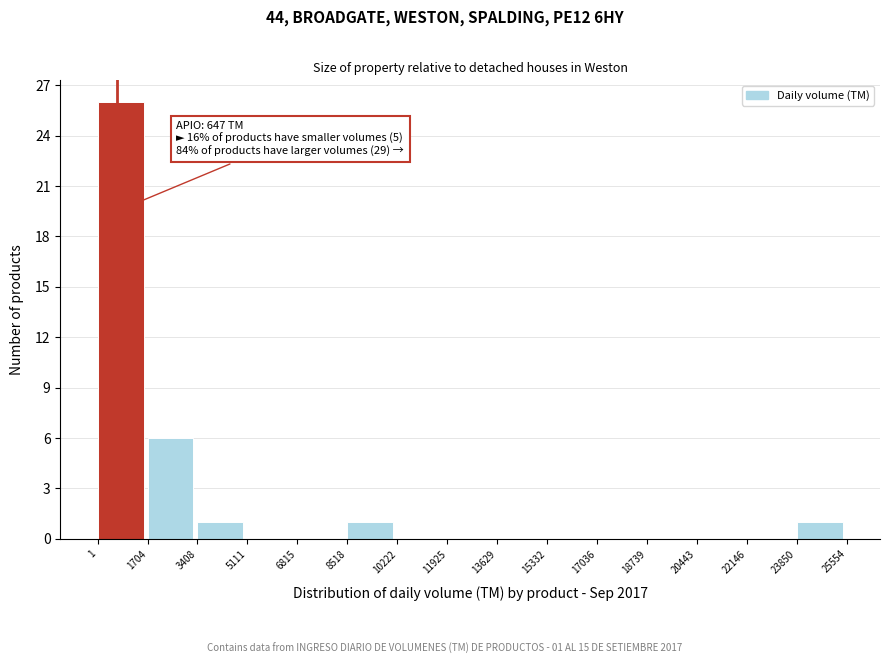

Over which range of the x-axis is the bar tallest?

1 to 1704